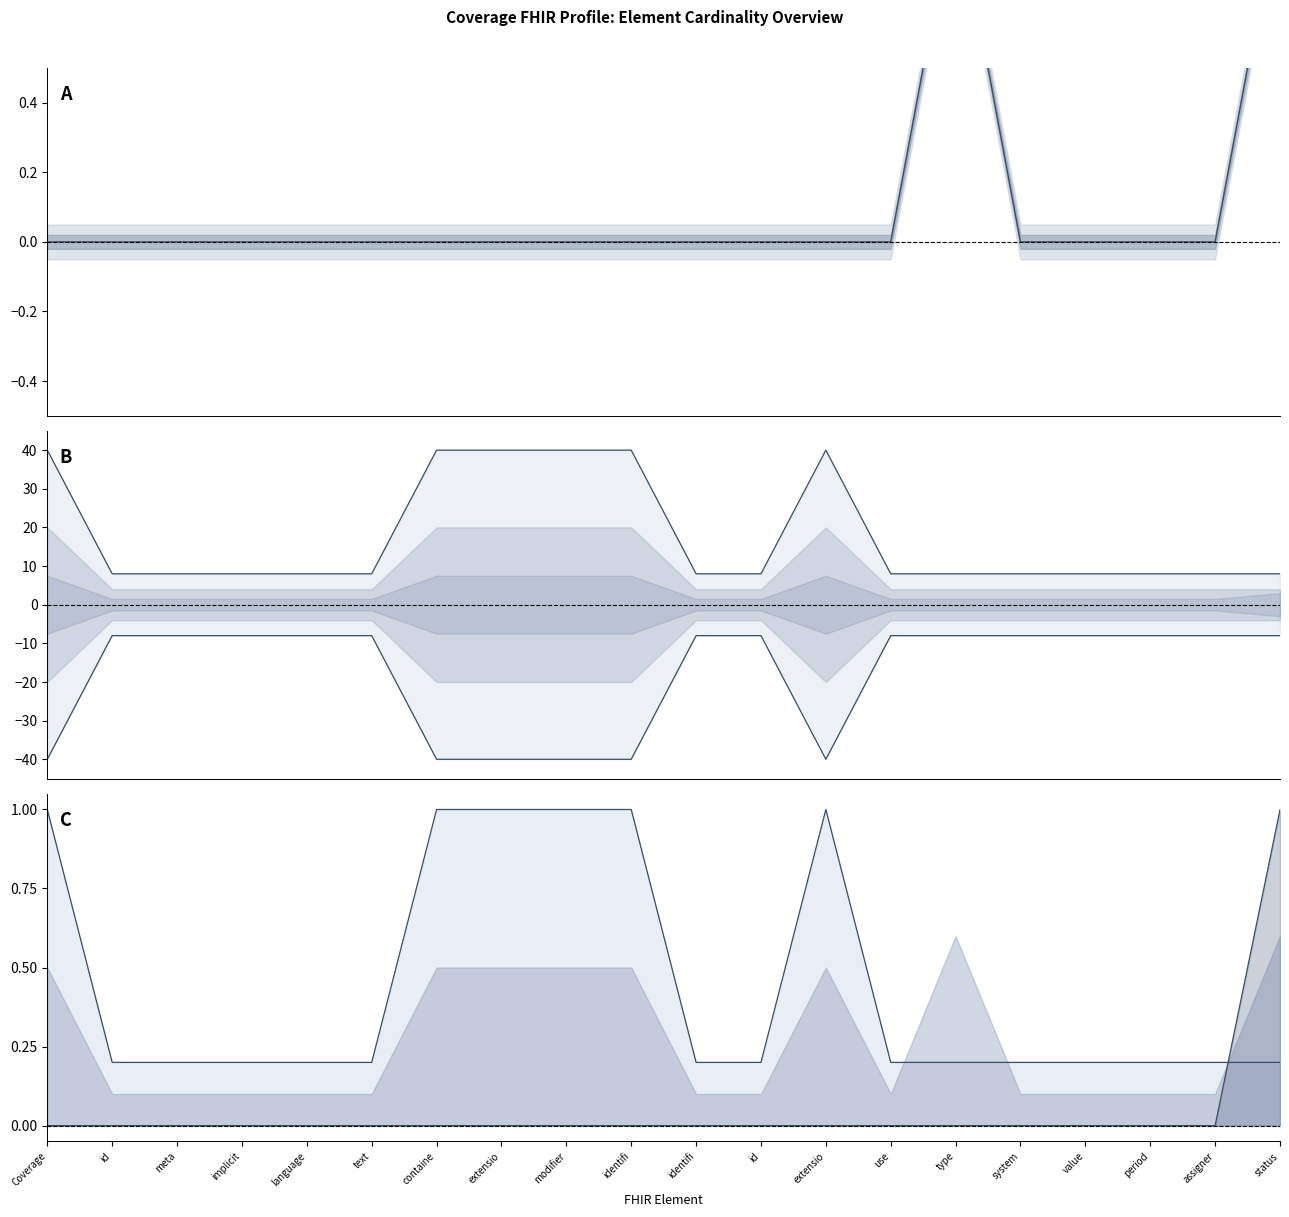

True or false: Max upper has more than 1 points higher than both neighbors.

False